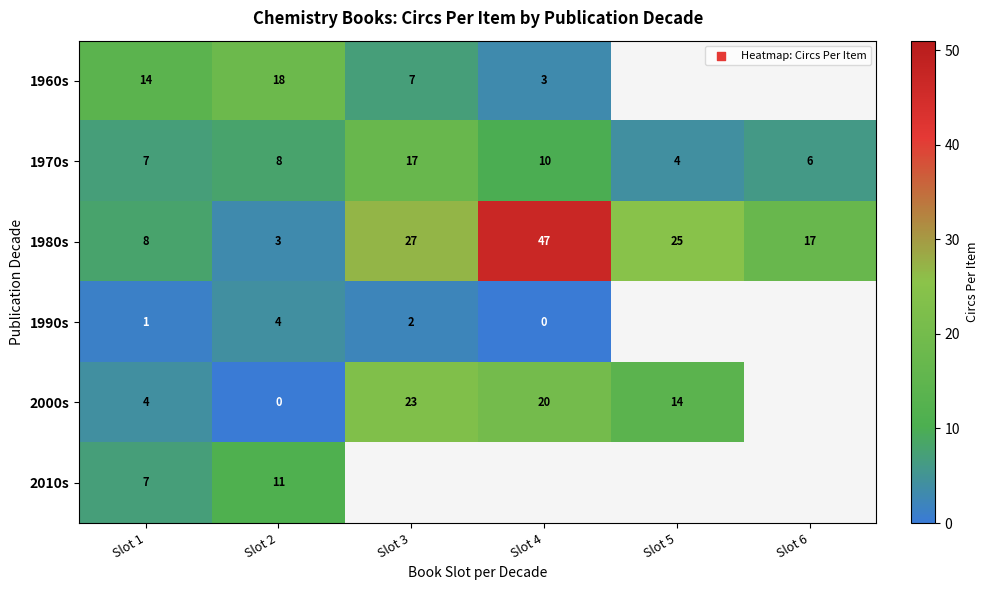

At which label does 1980s first exceed 25?

Slot 3